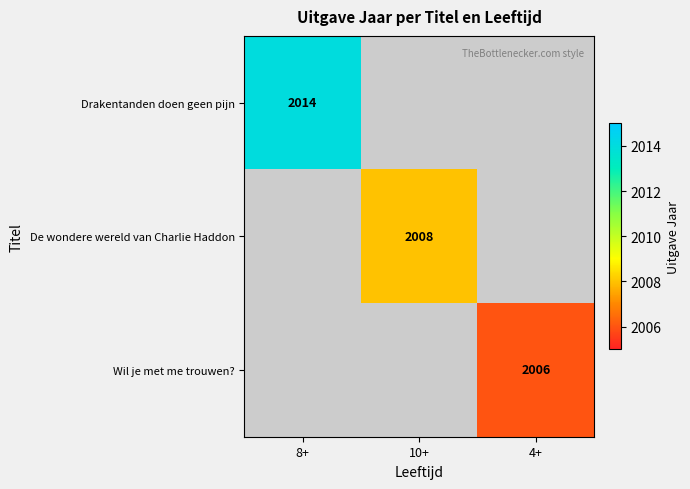

True or false: Drakentanden doen geen pijn has a value of 2014 at 8+.

True